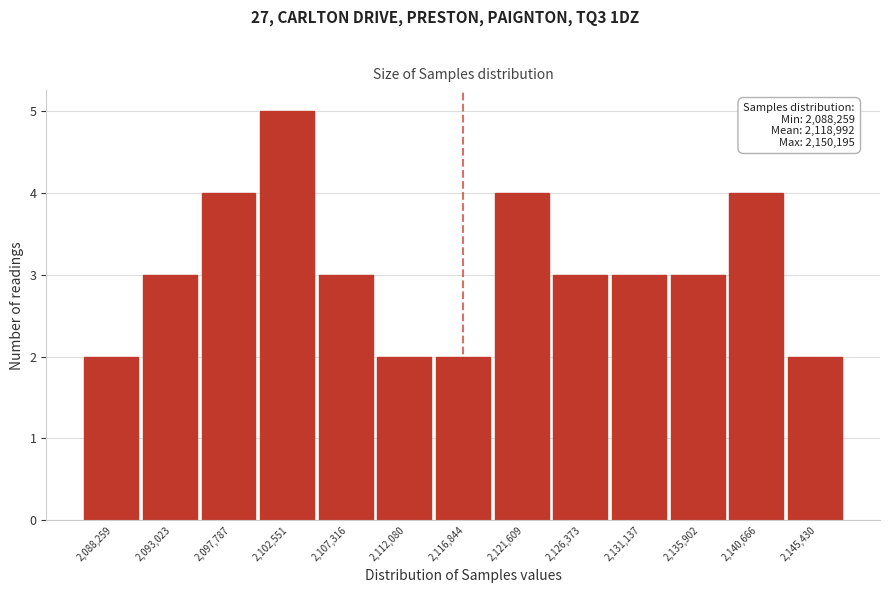

Reading left to right, list all the values displayed in this chart.

2	3	4	5	3	2	2	4	3	3	3	4	2